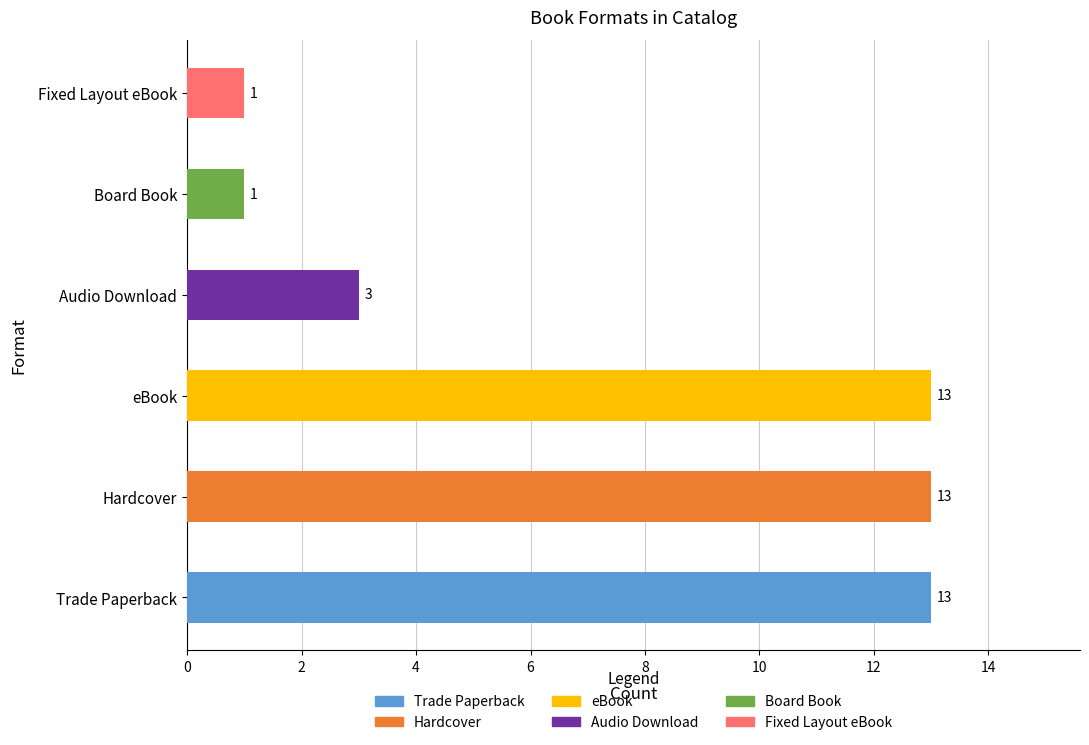

What position from the left is Audio Download?

4